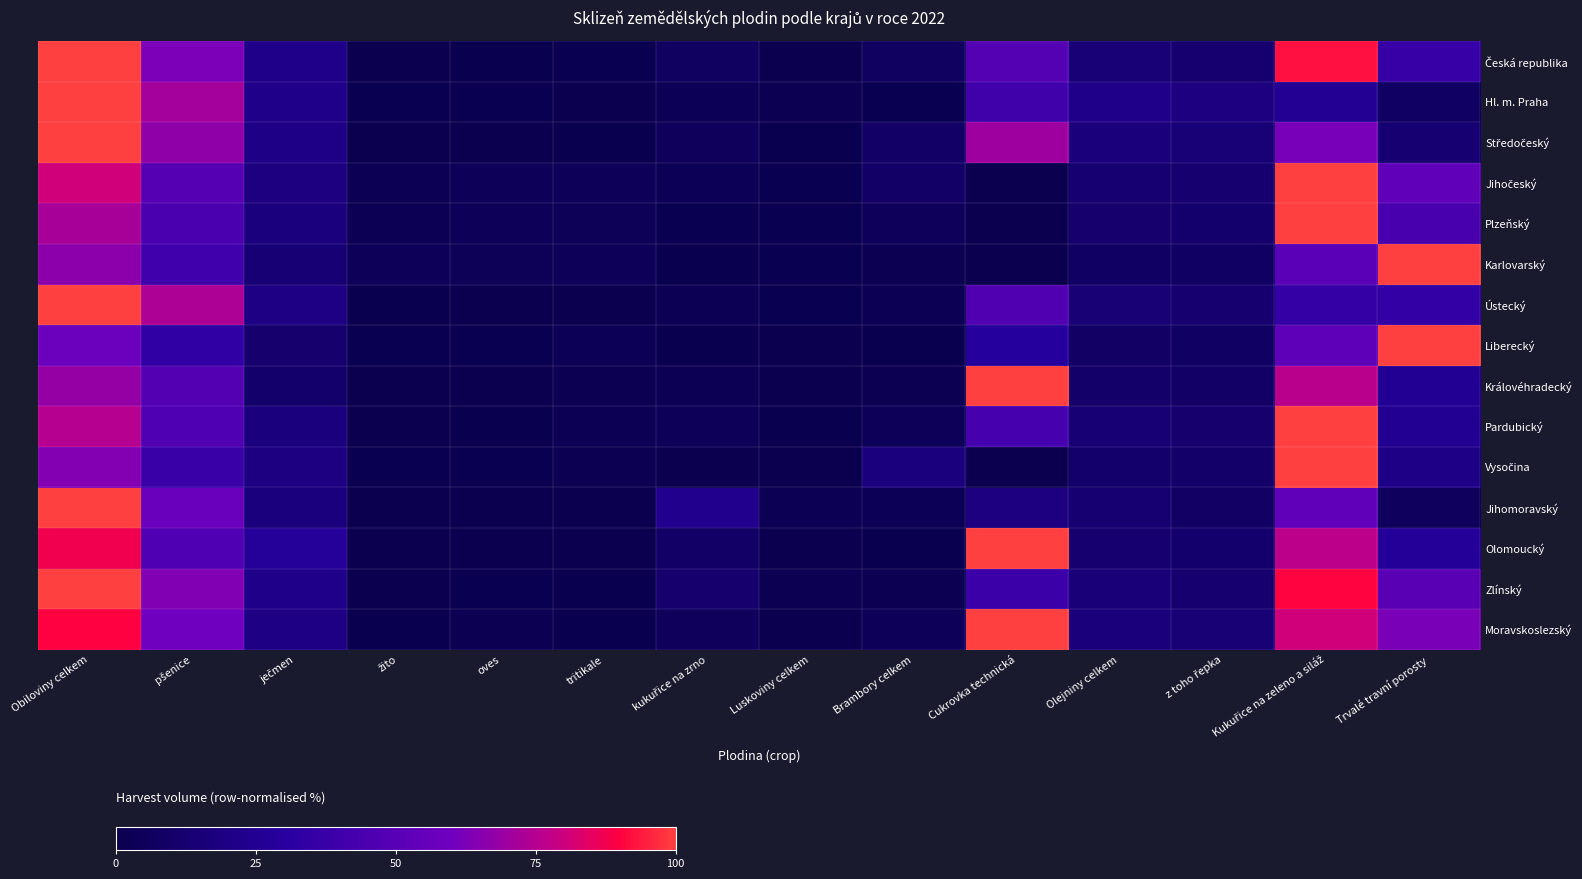

How many data points does each series have?

14